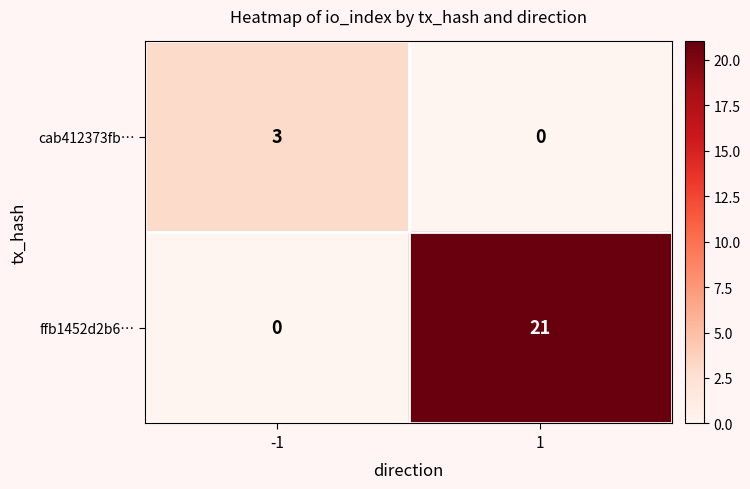

Read the ffb1452d2b6… value at 1, to the nearest 10.

20